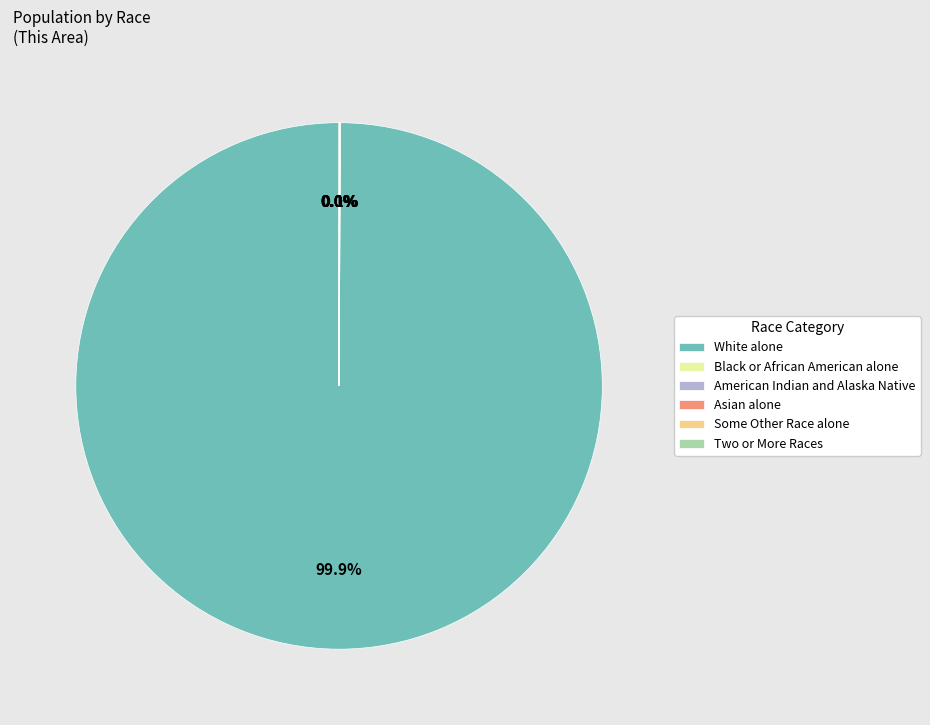

What is the majority slice?

White alone